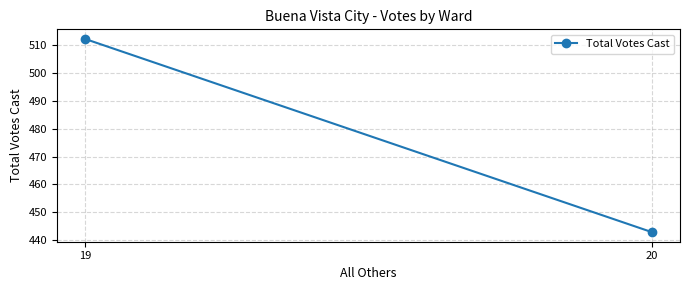

Read the value at 19.

512